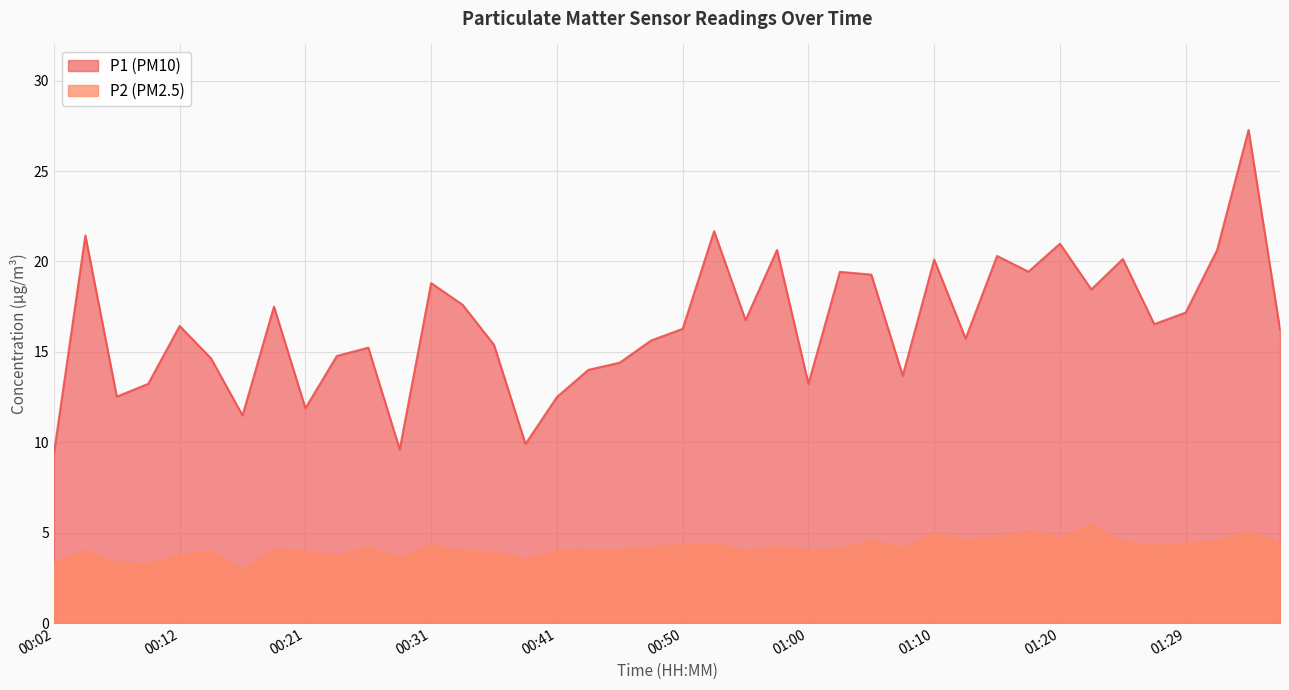

At which label does P1 reach its minimum?

00:02